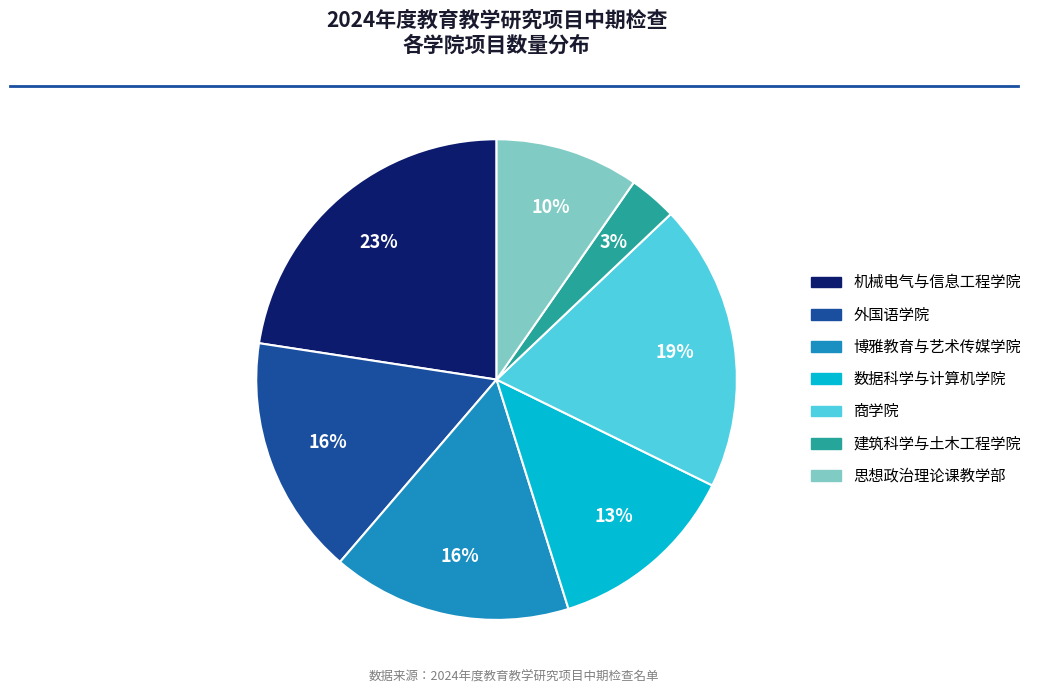

To the nearest percent, what is the combined percentage of 商学院 and 数据科学与计算机学院?

32%